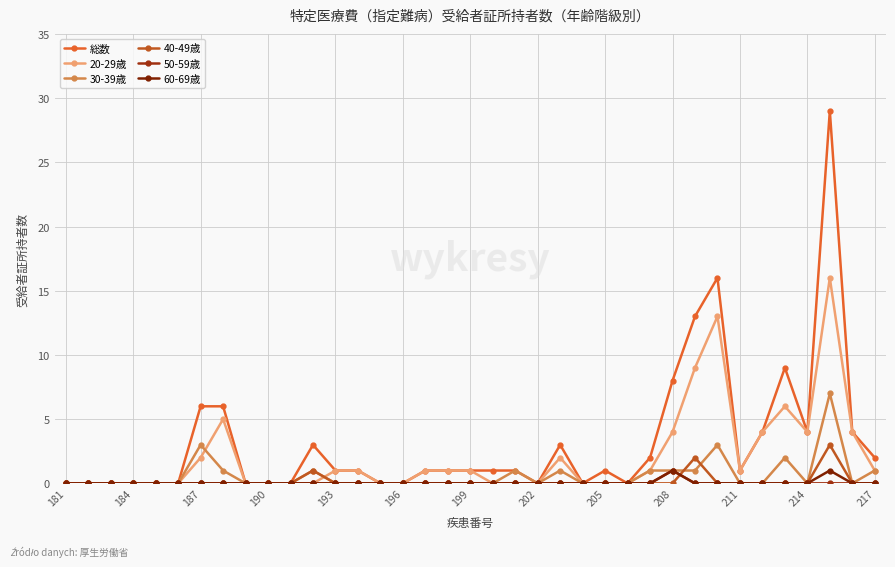

Reading left to right, transcribe all the data shown in this chart.

総数: 0	0	0	0	0	0	6	6	0	0	0	3	1	1	0	0	1	1	1	1	1	0	3	0	1	0	2	8	13	16	1	4	9	4	29	4	2
20-29歳: 0	0	0	0	0	0	2	5	0	0	0	0	1	1	0	0	1	1	1	0	0	0	2	0	0	0	1	4	9	13	1	4	6	4	16	4	1
30-39歳: 0	0	0	0	0	0	3	1	0	0	0	1	0	0	0	0	0	0	0	0	1	0	1	0	0	0	1	1	1	3	0	0	2	0	7	0	1
40-49歳: 0	0	0	0	0	0	0	0	0	0	0	1	0	0	0	0	0	0	0	0	0	0	0	0	0	0	0	0	2	0	0	0	0	0	3	0	0
50-59歳: 0	0	0	0	0	0	0	0	0	0	0	0	0	0	0	0	0	0	0	0	0	0	0	0	0	0	0	1	0	0	0	0	0	0	0	0	0
60-69歳: 0	0	0	0	0	0	0	0	0	0	0	0	0	0	0	0	0	0	0	0	0	0	0	0	0	0	0	1	0	0	0	0	0	0	1	0	0